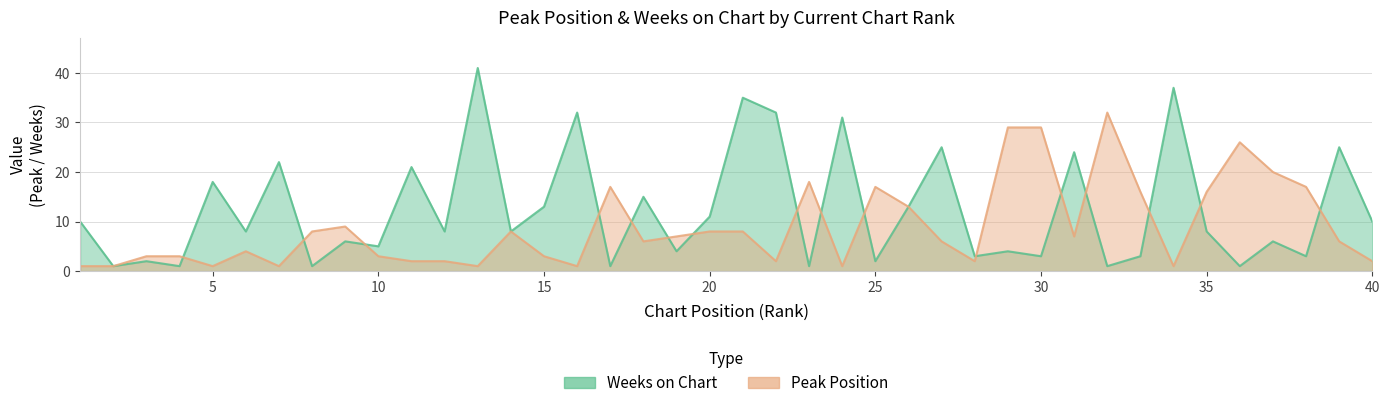

Reading left to right, extract all data points from this chart.

Peak Position: 1=1	2=1	3=3	4=3	5=1	6=4	7=1	8=8	9=9	10=3	11=2	12=2	13=1	14=8	15=3	16=1	17=17	18=6	19=7	20=8	21=8	22=2	23=18	24=1	25=17	26=13	27=6	28=2	29=29	30=29	31=7	32=32	33=16	34=1	35=16	36=26	37=20	38=17	39=6	40=2
Weeks on Chart: 1=10	2=1	3=2	4=1	5=18	6=8	7=22	8=1	9=6	10=5	11=21	12=8	13=41	14=8	15=13	16=32	17=1	18=15	19=4	20=11	21=35	22=32	23=1	24=31	25=2	26=13	27=25	28=3	29=4	30=3	31=24	32=1	33=3	34=37	35=8	36=1	37=6	38=3	39=25	40=10